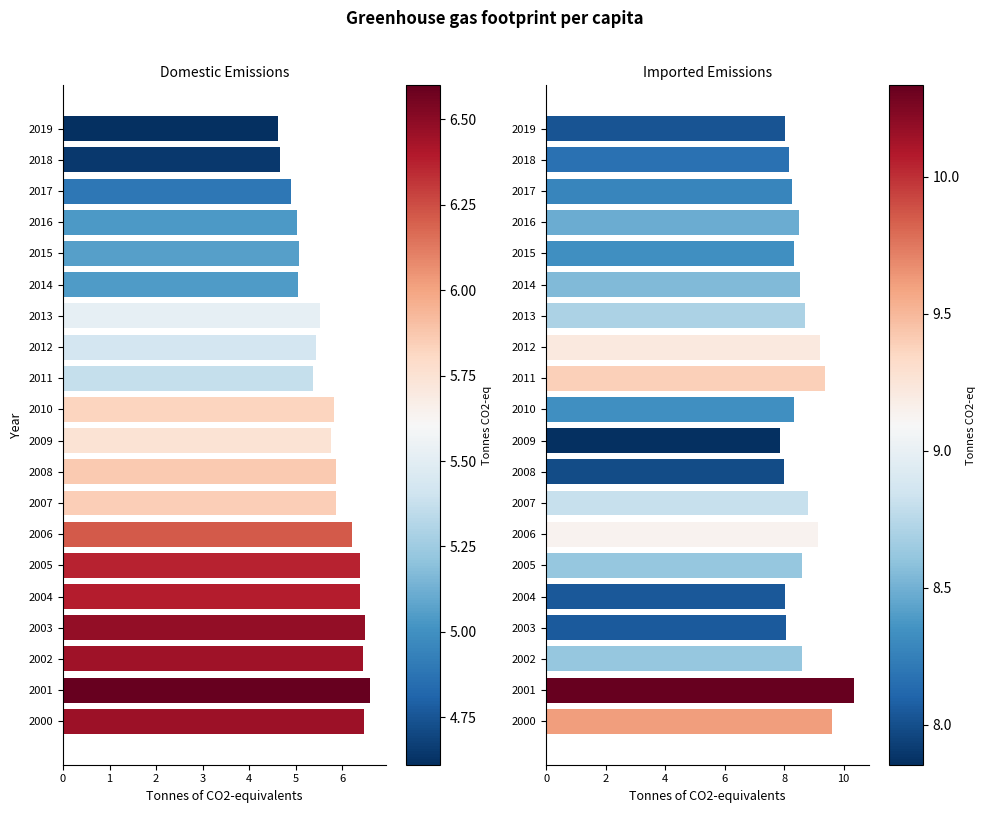

What value does the Imported emissions series have at 2001?

10.3